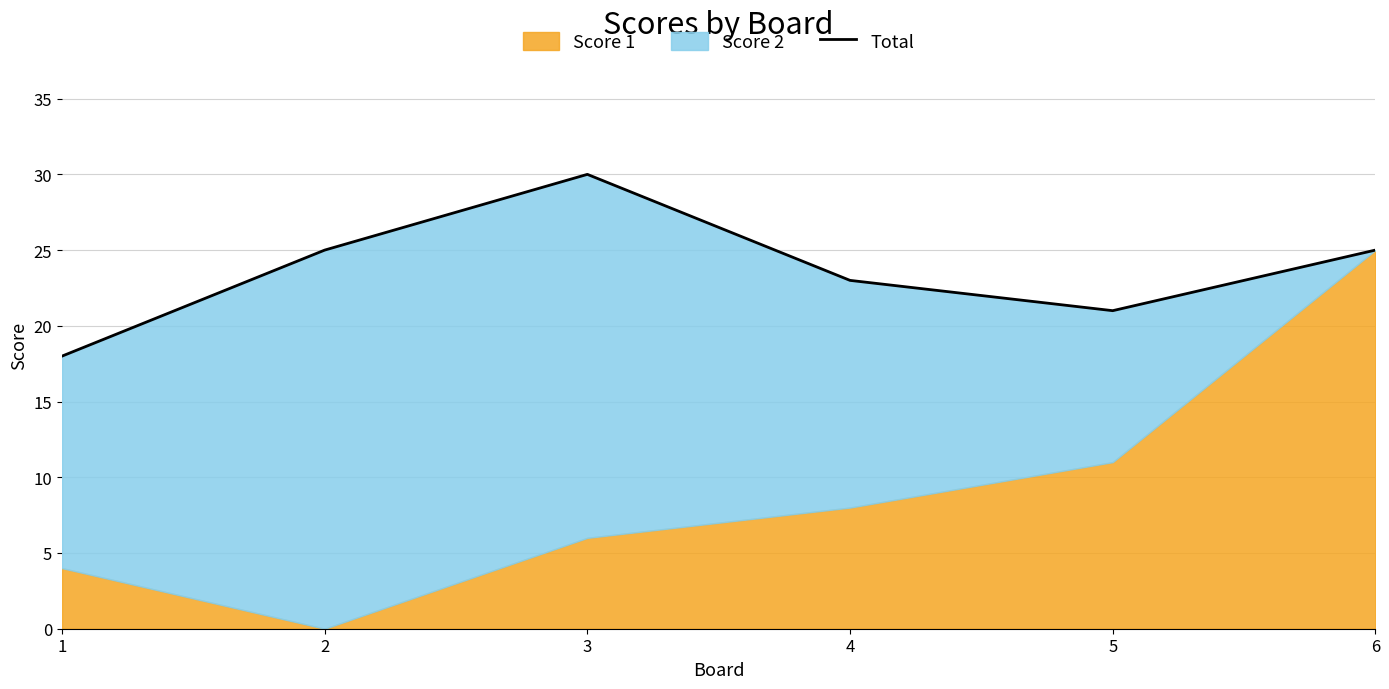

What is the sum of all values?

142